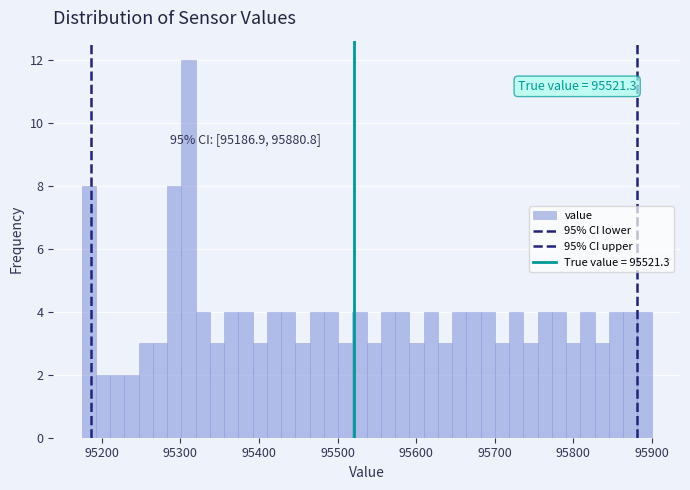

Around what value on the x-axis is the tallest bar? Give the approximate position of its centre, as read against the axis.

95310